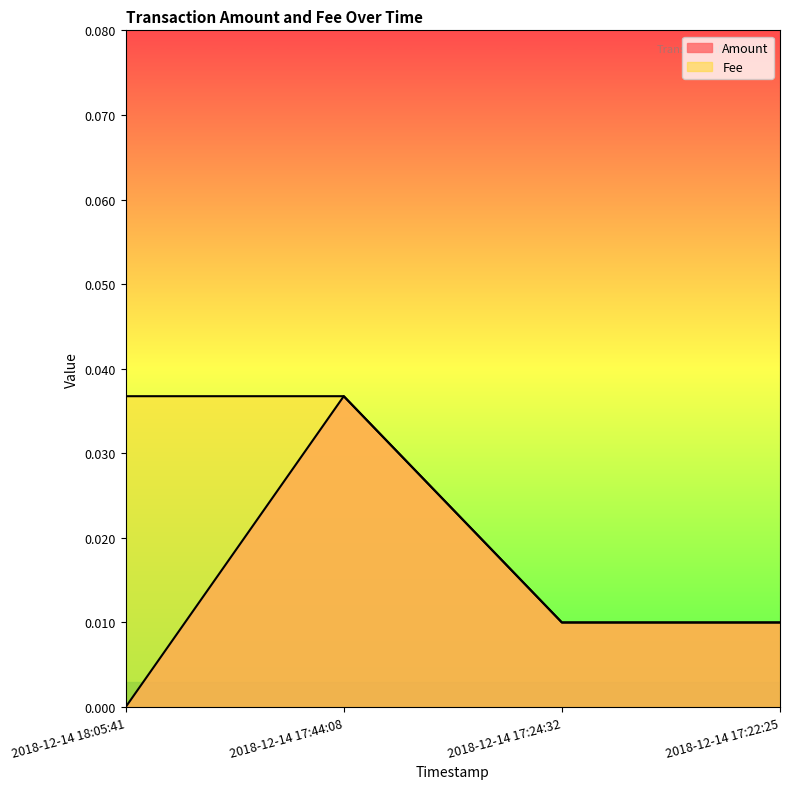

What are all the series names shown in the legend?

Amount, Fee